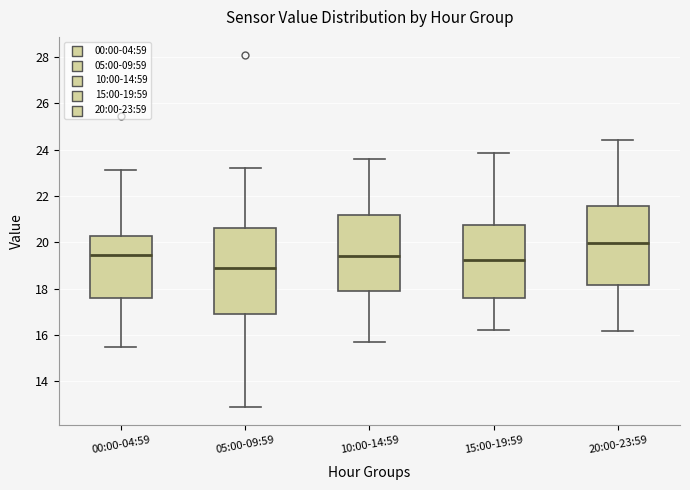

Reading left to right, transcribe this box plot: for each box, give where its median line is, the range the box spans, and where its two whiskers end, as read against the y-axis. The values are not printed on the chart, so give them approximately, as read against the axis.

00:00-04:59: median 19.4, box 17.6 to 20.2, whiskers 15.4 to 23.2
05:00-09:59: median 18.8, box 17.0 to 20.6, whiskers 12.8 to 23.2
10:00-14:59: median 19.4, box 17.8 to 21.2, whiskers 15.6 to 23.6
15:00-19:59: median 19.2, box 17.6 to 20.8, whiskers 16.2 to 23.8
20:00-23:59: median 20.0, box 18.2 to 21.6, whiskers 16.2 to 24.4